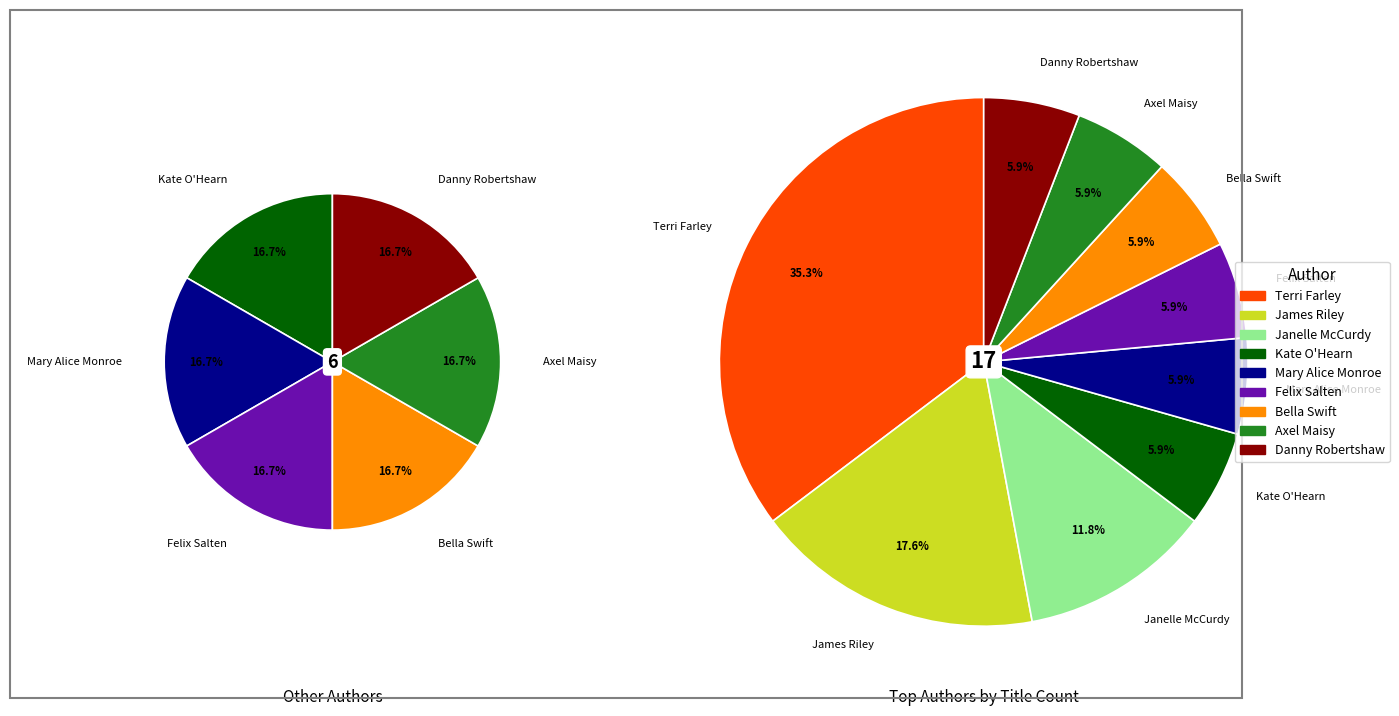

The James Riley slice represents 18% of the pie. True or false?

True